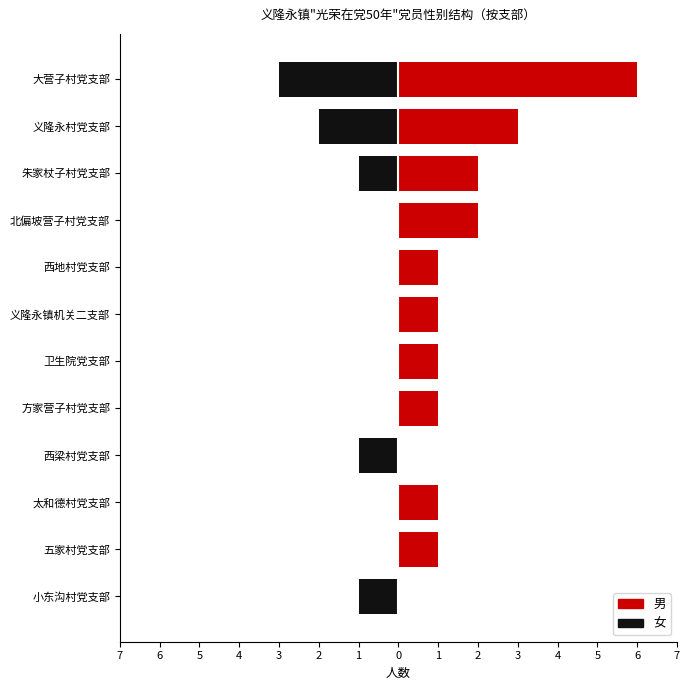

What is the maximum value shown in the chart?

6